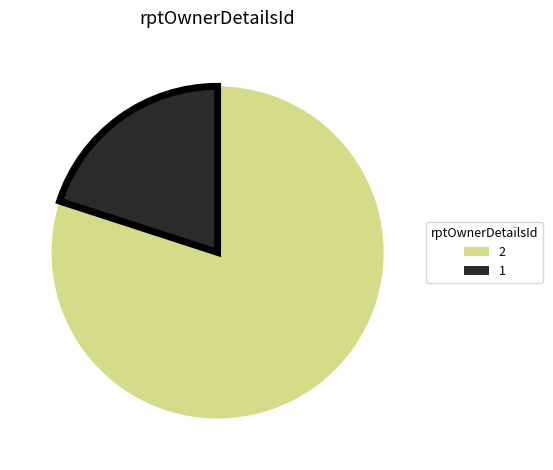

Rank the categories by value from highest to lowest.

2, 1